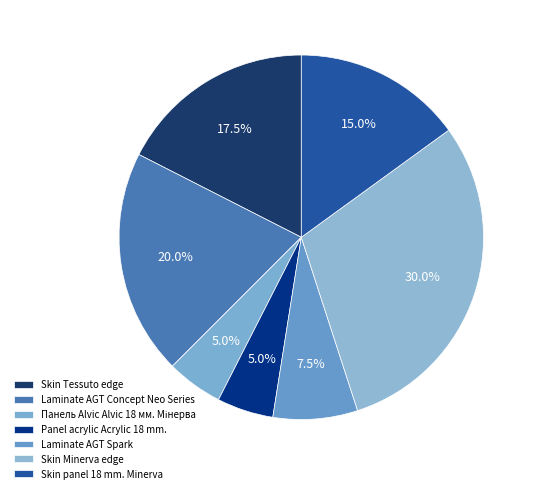

Does Skin Minerva edge represent more than half of the total?

No